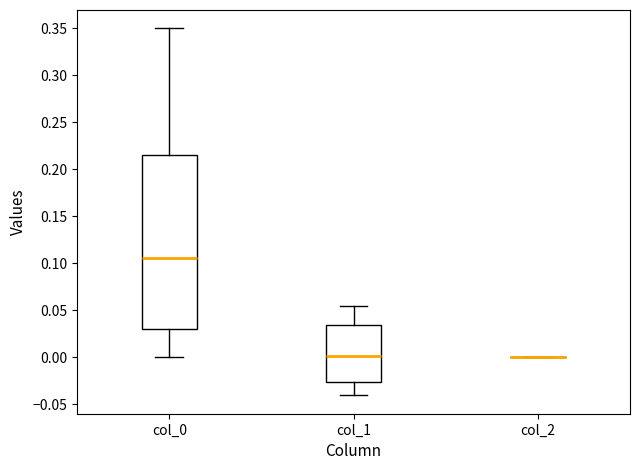

Comparing the boxes themselves (not the whiskers), which one is the tallest?

col_0